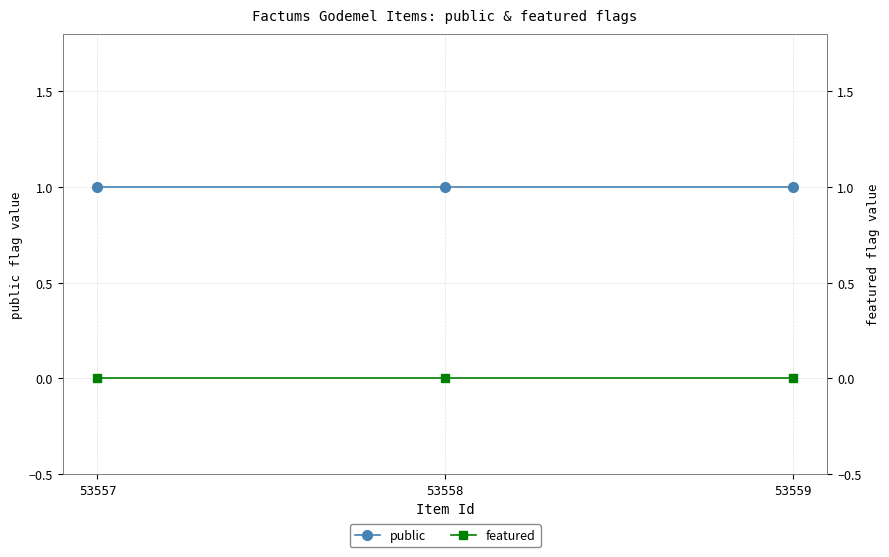

Rank the series by their average value, from lowest to highest.

featured, public